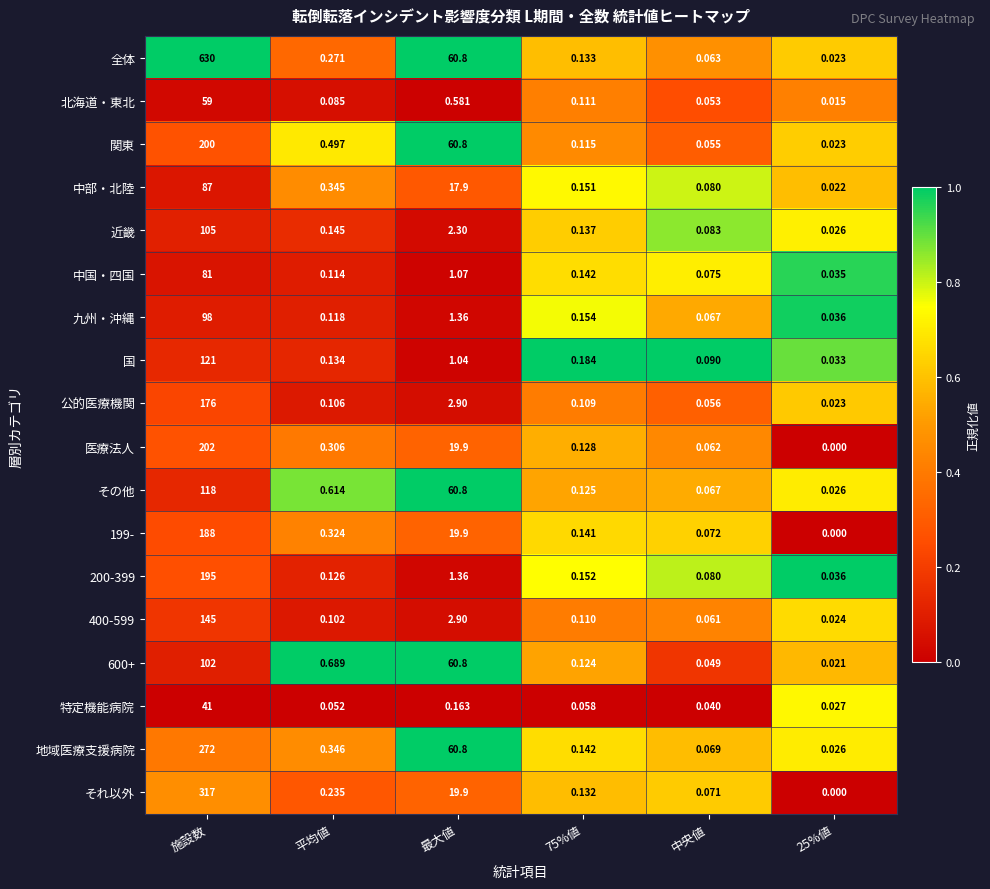

Which series changed the most between 施設数 and 25%値?

全体